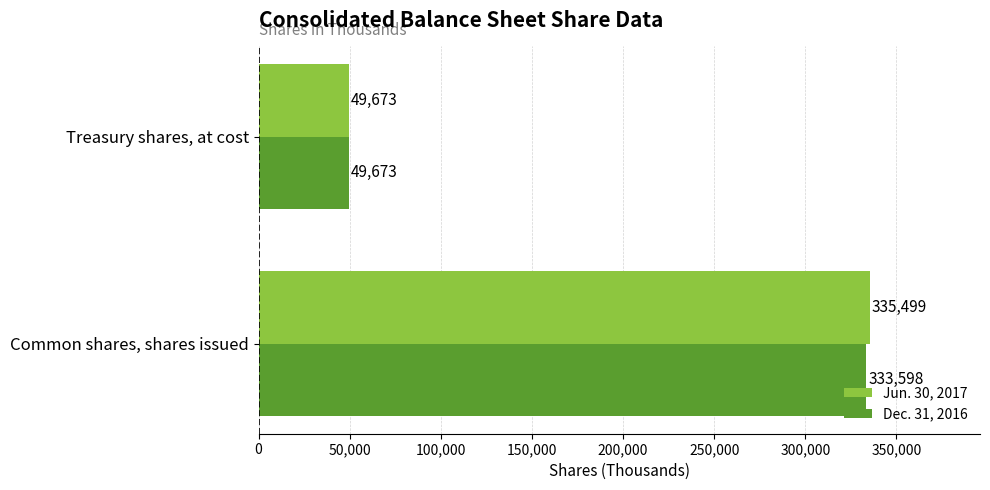

What is the average value of the Jun. 30, 2017 series?

192586